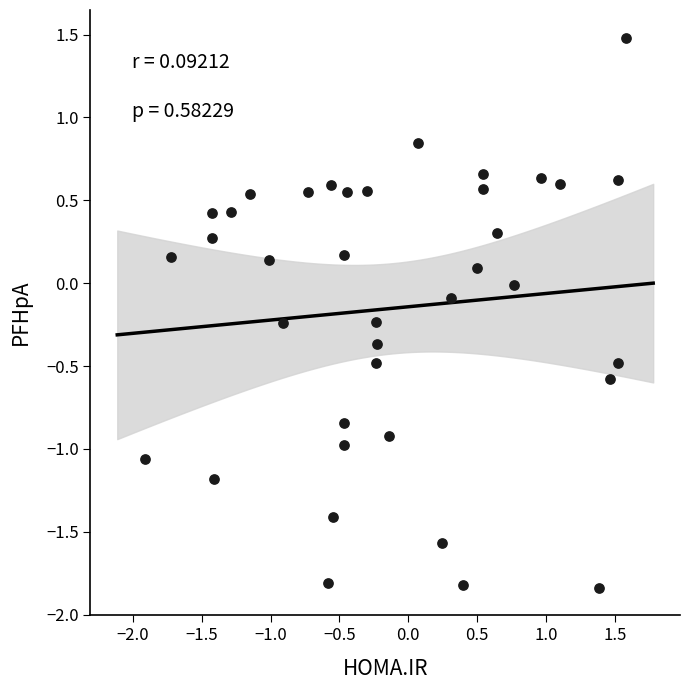

What is the range of Y values (max minus min)?

3.3